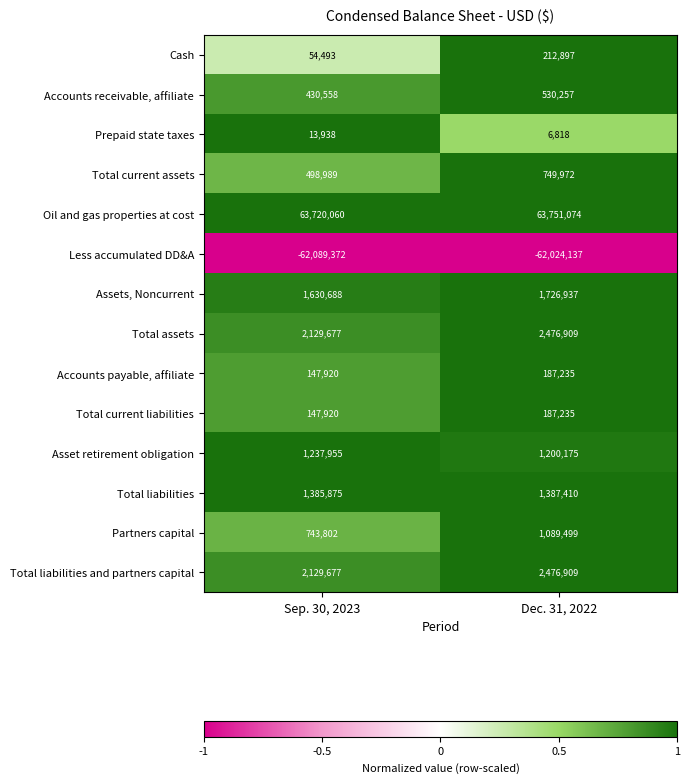

Where is Assets, Noncurrent nearest to the value 1678812?

Sep. 30, 2023